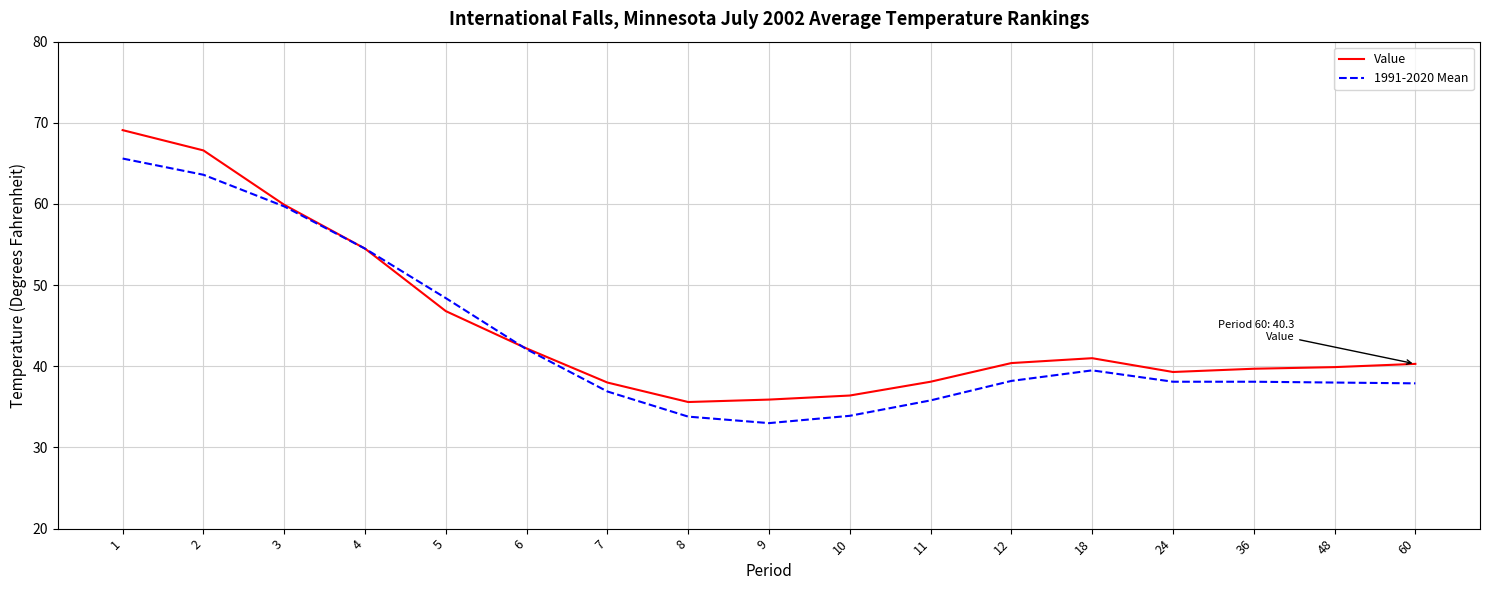

Where is Value nearest to the value 52?

4